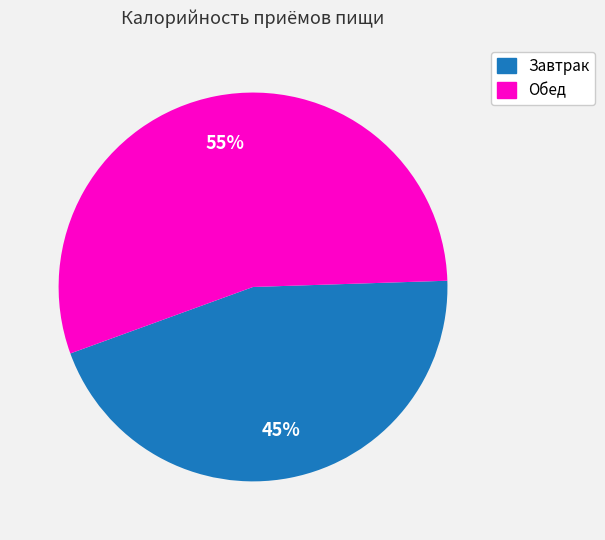

What percentage is the Завтрак slice, to the nearest percent?

45%